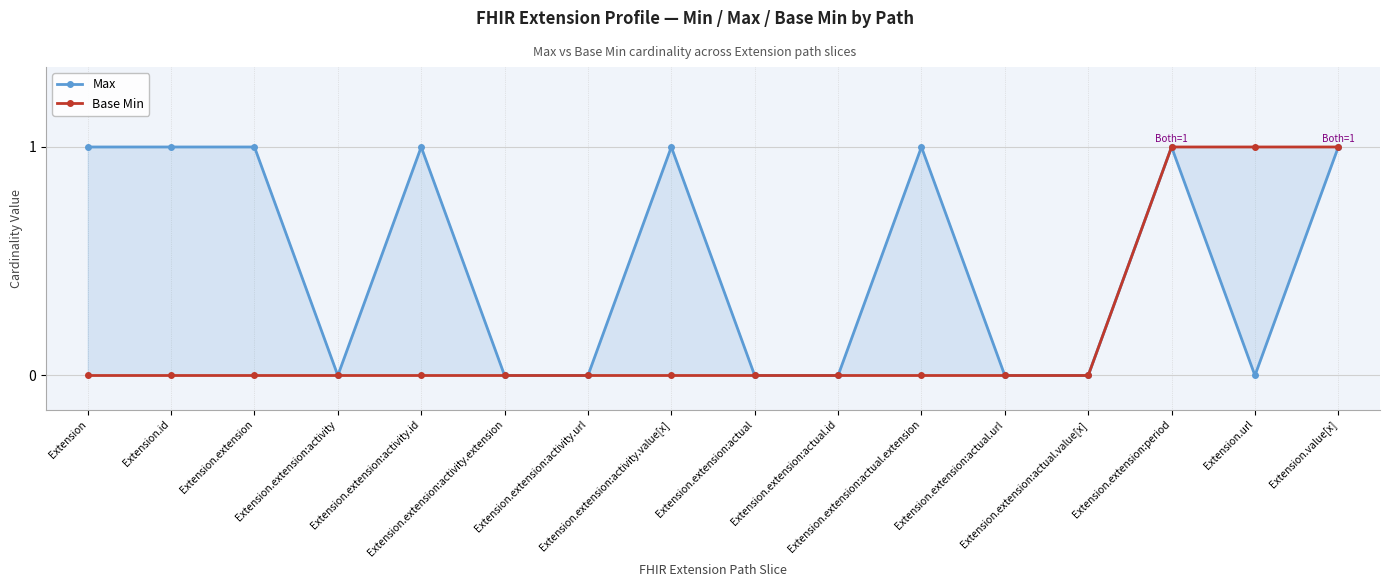

Does the chart display data point markers on the line(s)?

Yes